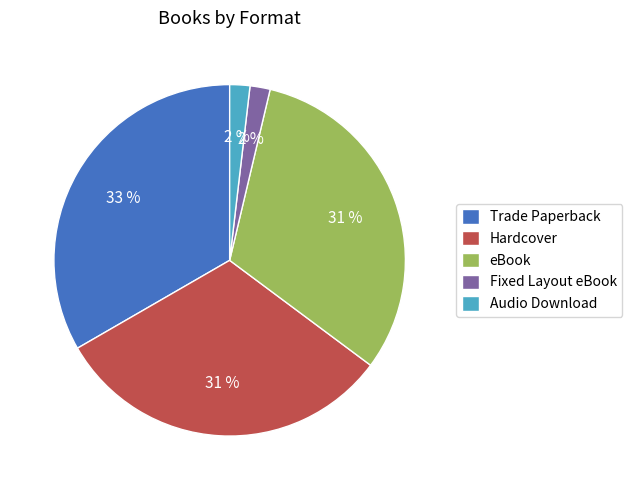

Is the sum of Trade Paperback and Hardcover greater than half?

Yes